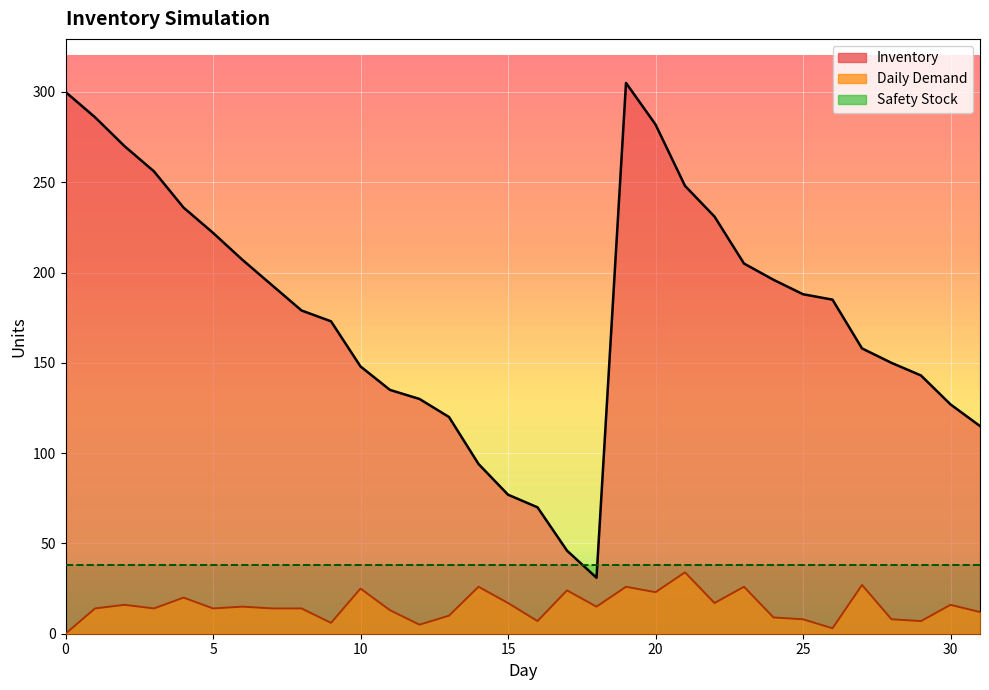

What is the difference between the maximum and minimum values in the Inventory series?

274